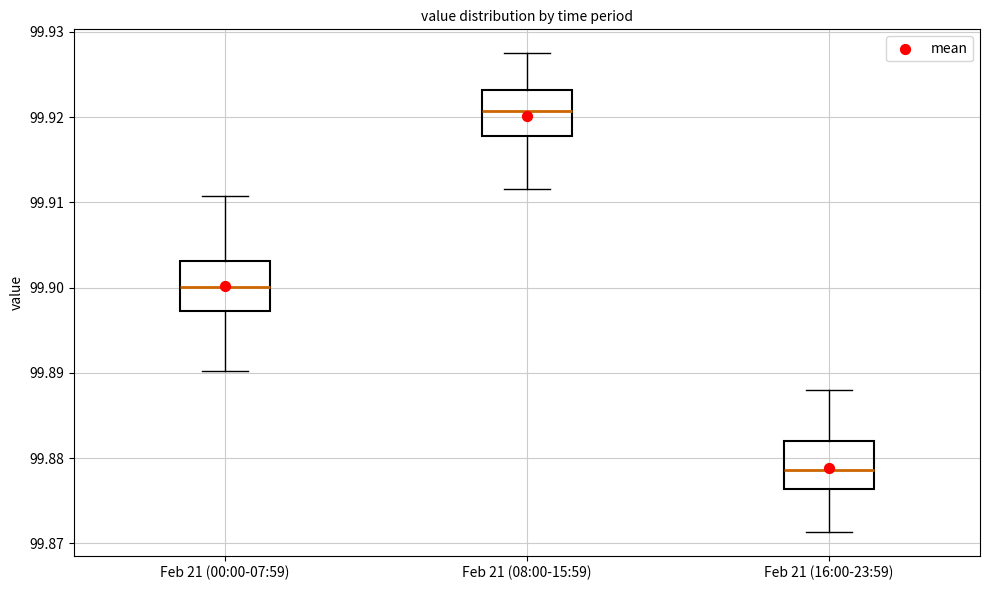

Reading left to right, transcribe this box plot: for each box, give where its median line is, the range the box spans, and where its two whiskers end, as read against the y-axis. The values are not printed on the chart, so give them approximately, as read against the axis.

Feb 21 (00:00-07:59): median 99.900, box 99.897 to 99.903, whiskers 99.890 to 99.911
Feb 21 (08:00-15:59): median 99.921, box 99.918 to 99.923, whiskers 99.912 to 99.927
Feb 21 (16:00-23:59): median 99.879, box 99.876 to 99.882, whiskers 99.871 to 99.888